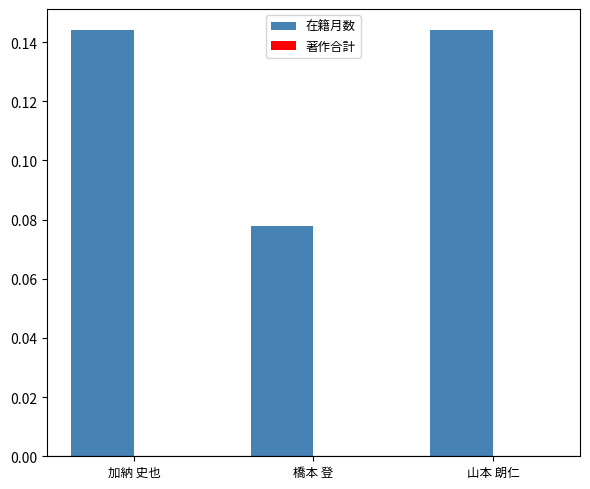

Does the chart contain any negative values?

No